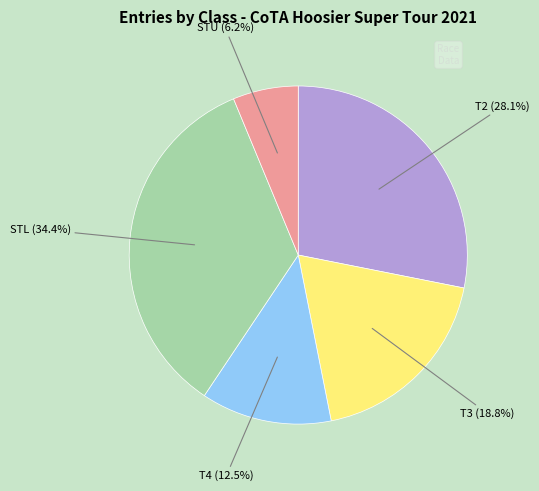

Is there any slice that represents more than half of the pie?

No